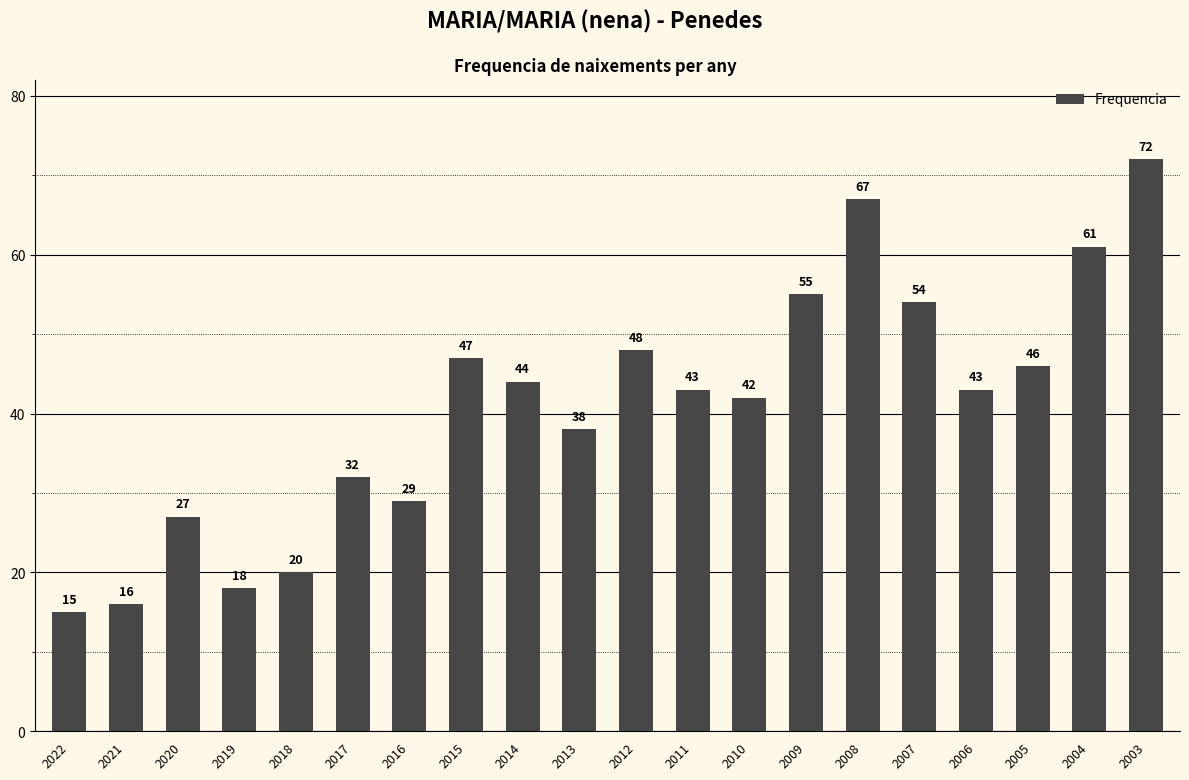

Where does the data first go above 43?

2015